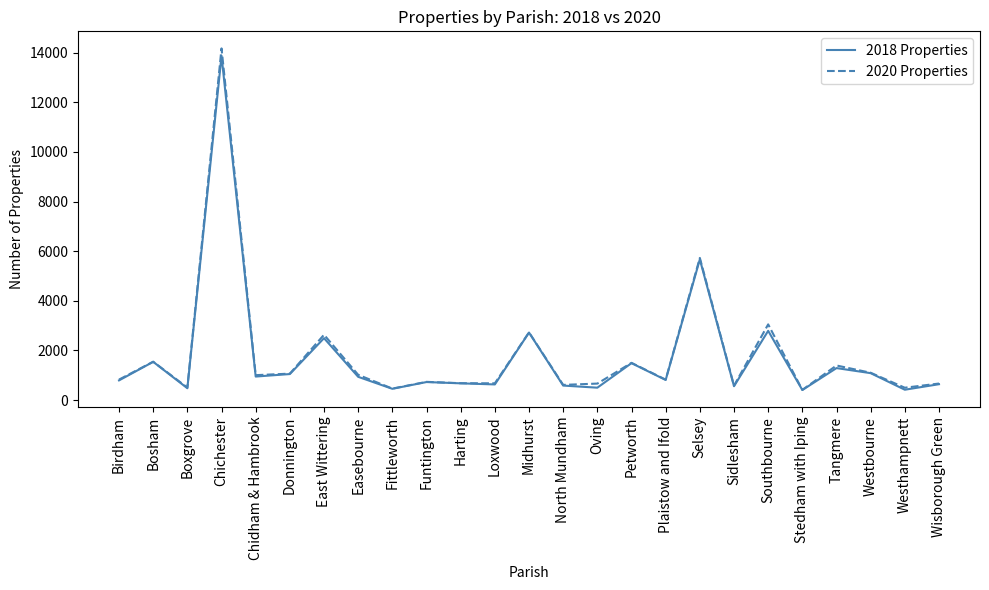

Which series has the largest range (max minus min)?

2020 Properties